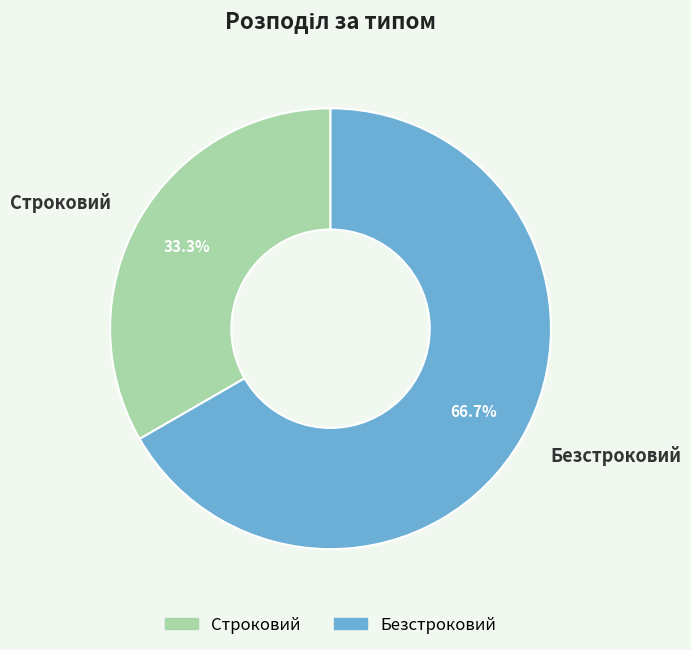

Which category has the biggest portion of the pie?

Безстроковий